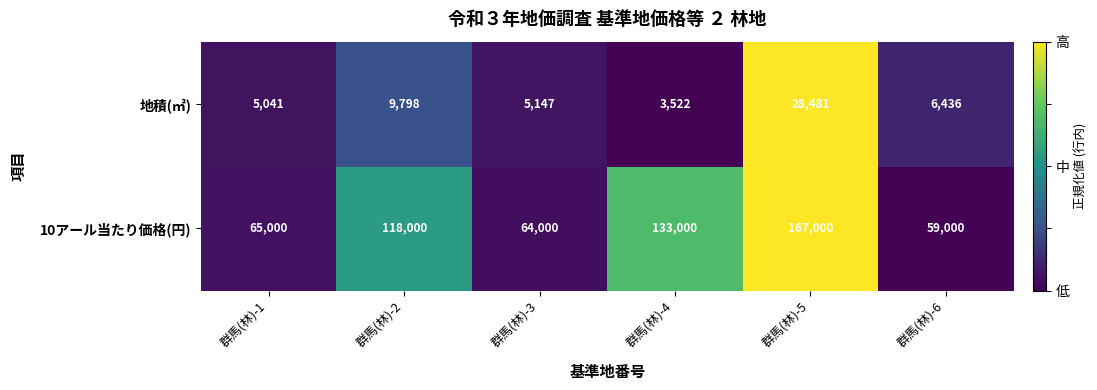

What is the sum of the 地積(㎡) values at 群馬(林)-1 and 群馬(林)-4?

8563